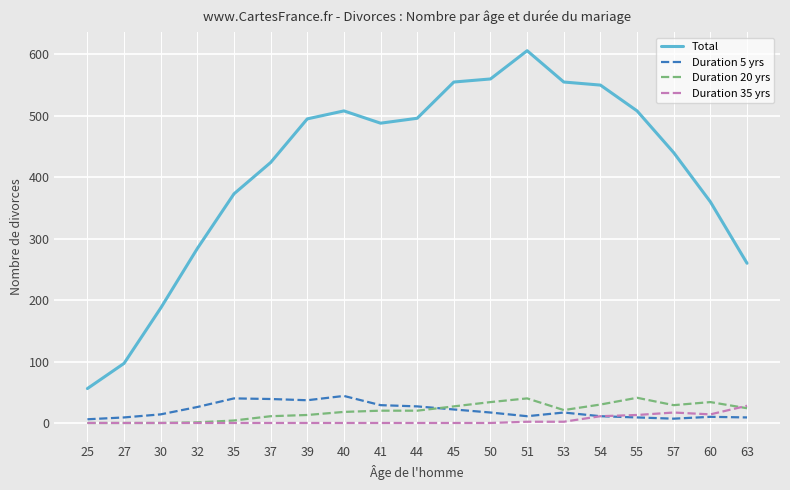

What is the spread (max minus min) of values at 35?

373